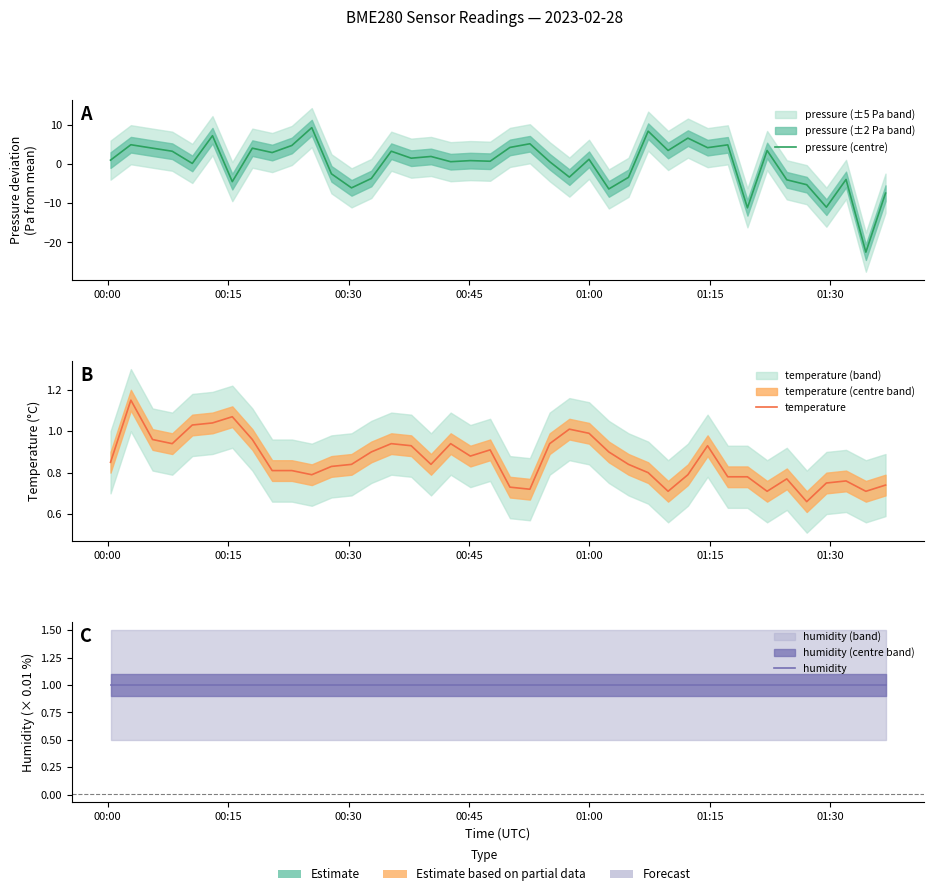

Is the value of humidity at 32 greater than the value of pressure (centre) at 00:00?

No